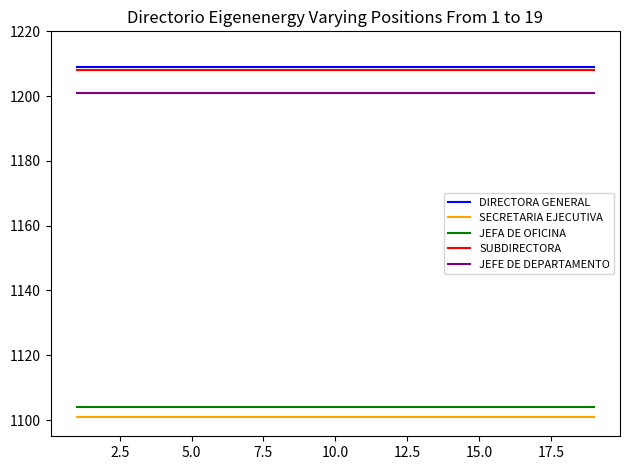

At how many categories does at least one series exceed 1173?

19